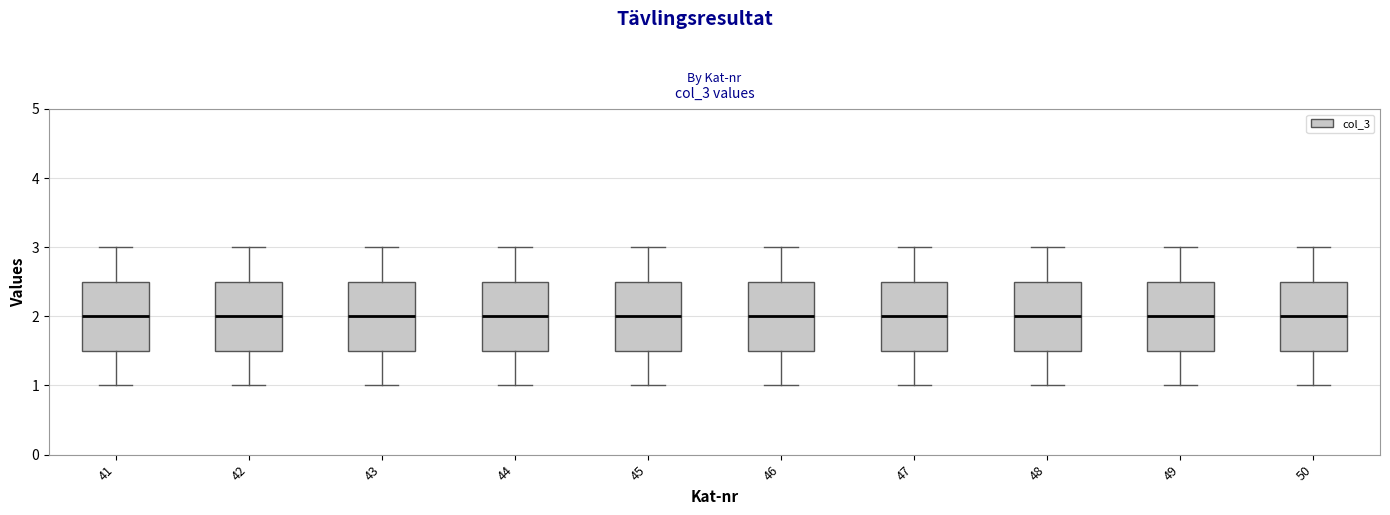

Reading left to right, read every box against the y-axis: the position of its median line, the range the box covers, and the ends of its whiskers. The values are not printed on the chart, so give them approximately, as read against the axis.

41: median 2.0, box 1.5 to 2.5, whiskers 1.0 to 3.0
42: median 2.0, box 1.5 to 2.5, whiskers 1.0 to 3.0
43: median 2.0, box 1.5 to 2.5, whiskers 1.0 to 3.0
44: median 2.0, box 1.5 to 2.5, whiskers 1.0 to 3.0
45: median 2.0, box 1.5 to 2.5, whiskers 1.0 to 3.0
46: median 2.0, box 1.5 to 2.5, whiskers 1.0 to 3.0
47: median 2.0, box 1.5 to 2.5, whiskers 1.0 to 3.0
48: median 2.0, box 1.5 to 2.5, whiskers 1.0 to 3.0
49: median 2.0, box 1.5 to 2.5, whiskers 1.0 to 3.0
50: median 2.0, box 1.5 to 2.5, whiskers 1.0 to 3.0